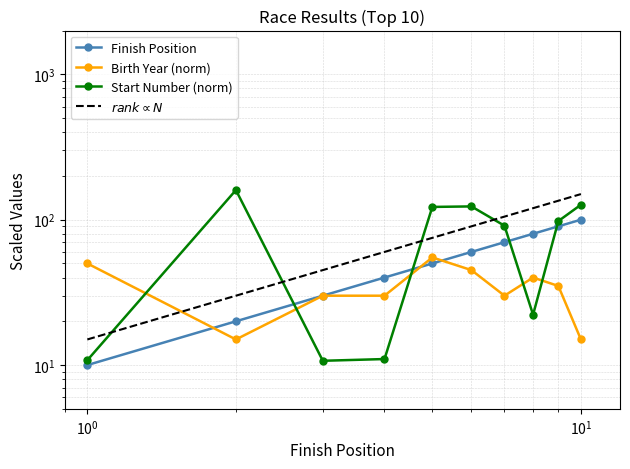

The value of Birth Year at 2 is 10.1. True or false?

False